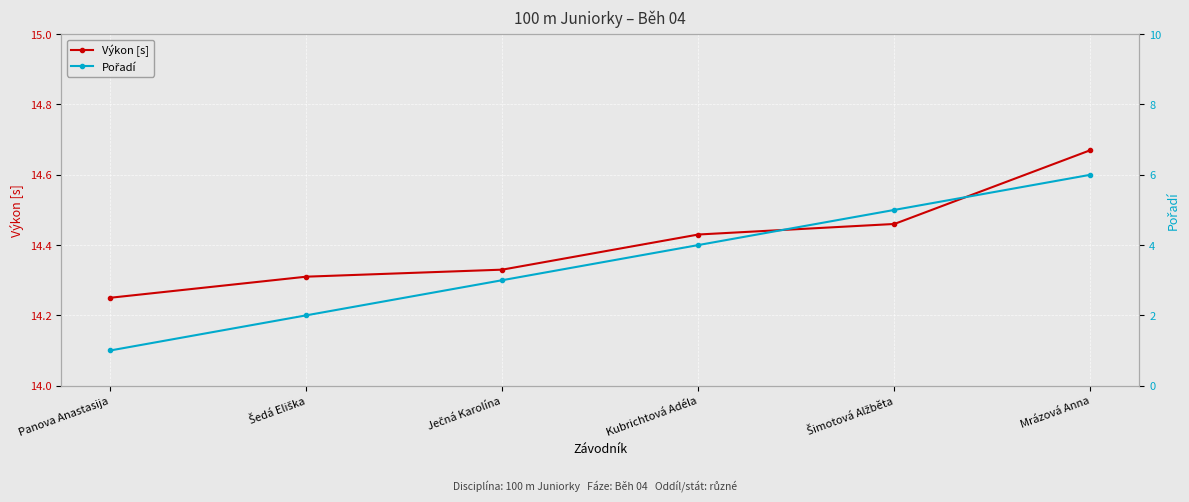

What is the average value of the Výkon [s] series?

14.4